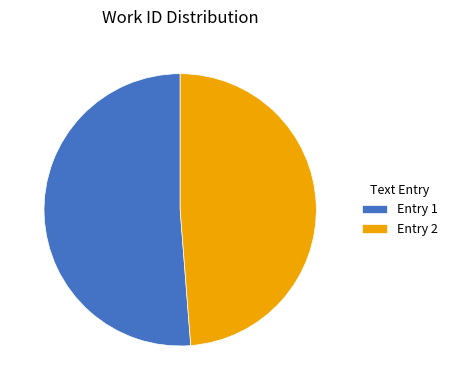

What is the ratio of the value at Entry 1 to the value at Entry 2?

1.1